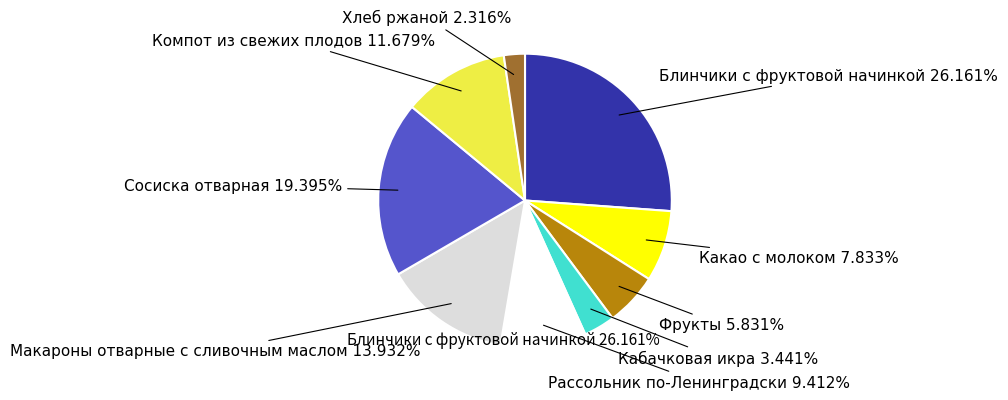

To the nearest percent, what is the difference between the largest and smallest slice percentages?

24%